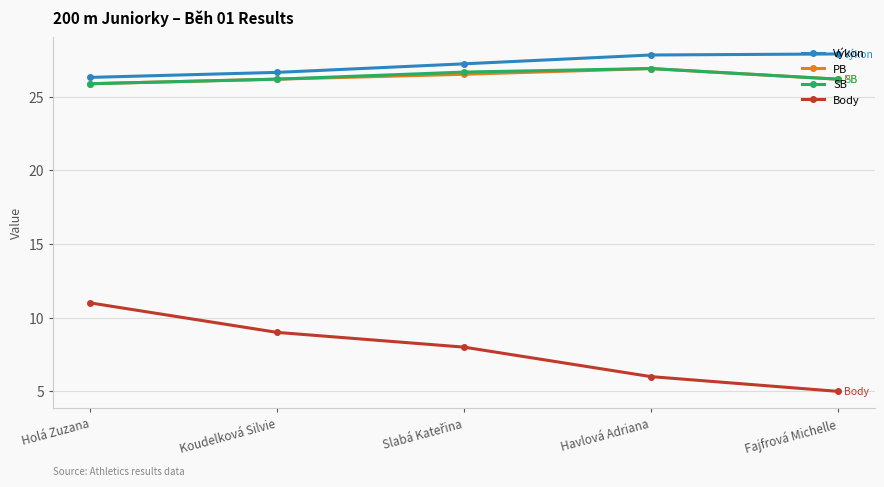

What is the value of the PB point at the 5th from the left?

26.2